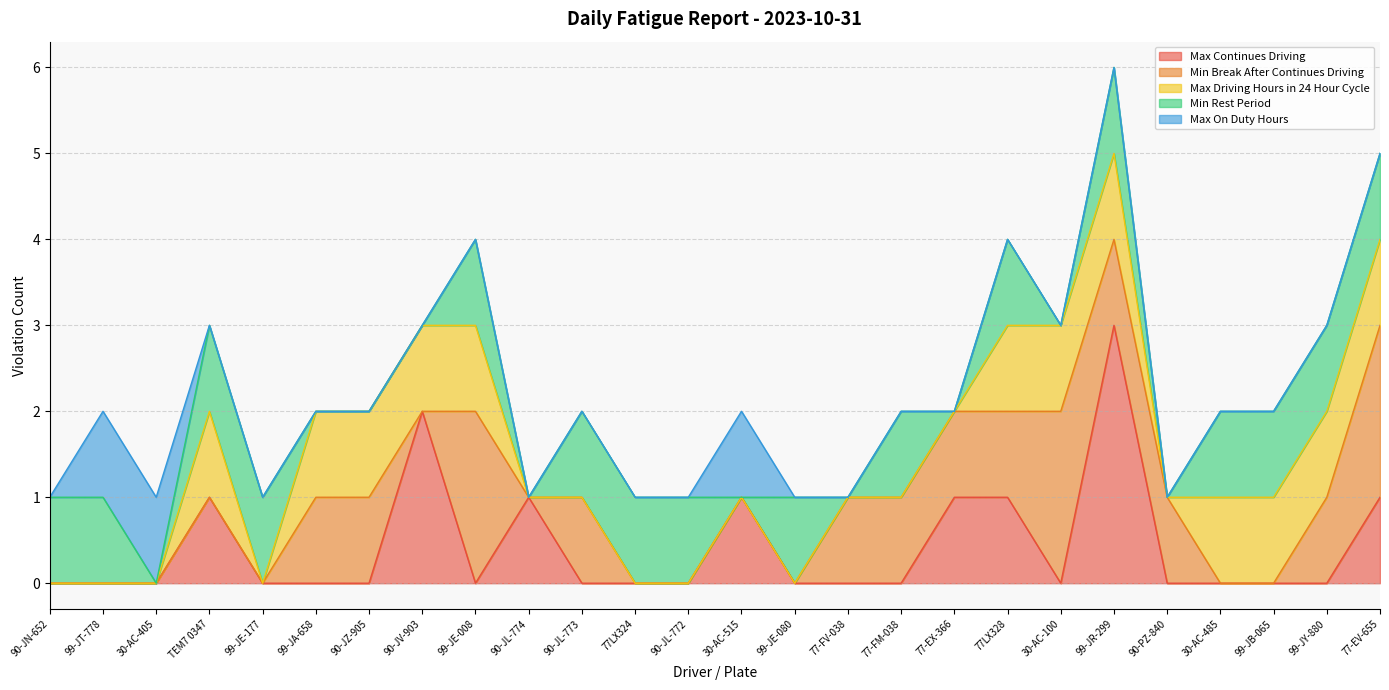

At which category is the sum across all series the highest?

99-JR-299